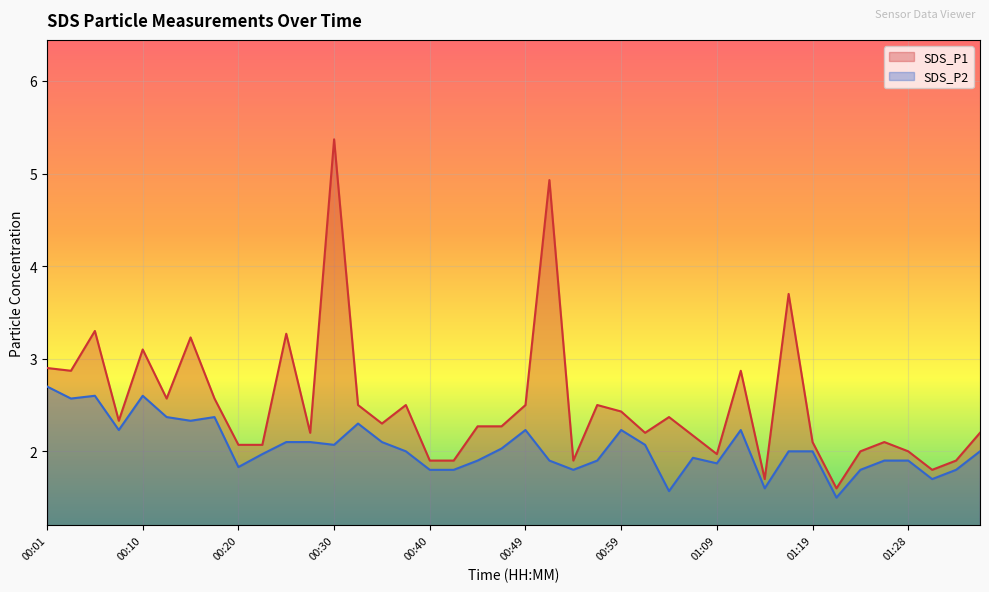

What are all the series names shown in the legend?

SDS_P1, SDS_P2